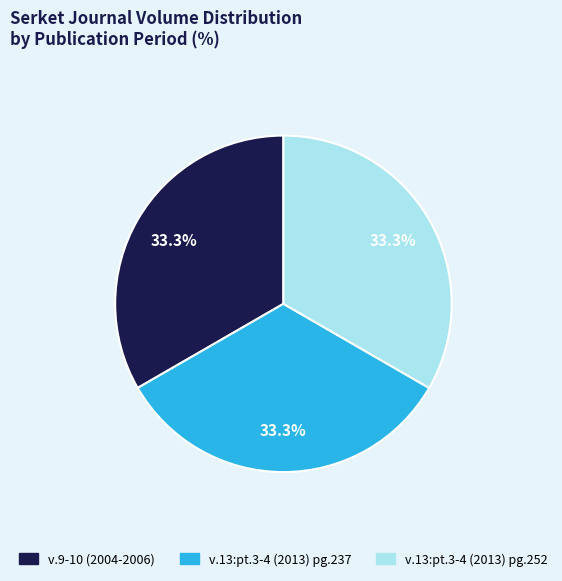

To the nearest percent, what is the average slice percentage?

33%